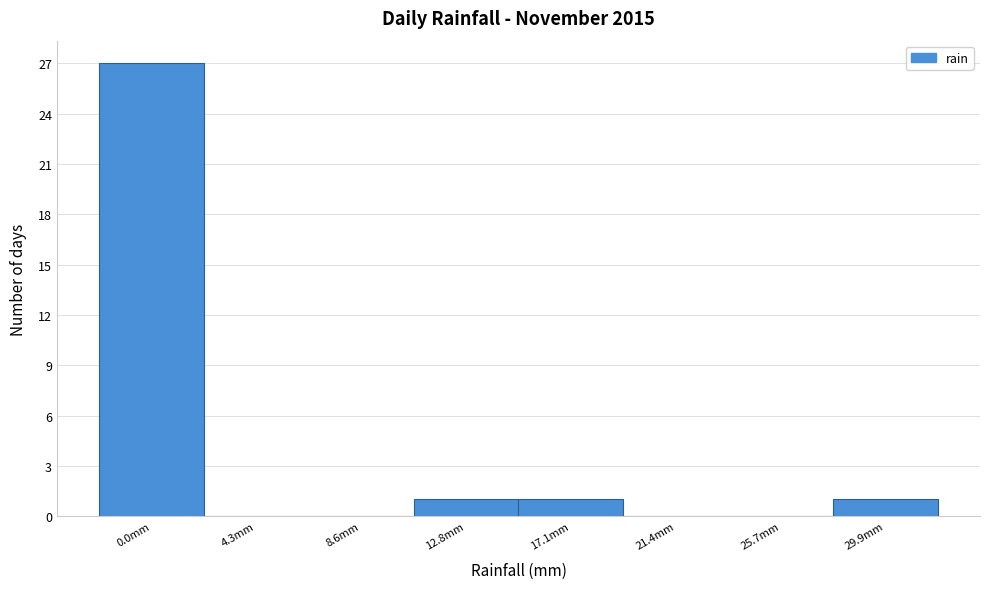

Reading left to right, what are all the values shown in this chart?

0.0mm=27	4.3mm=0	8.6mm=0	12.8mm=1	17.1mm=1	21.4mm=0	25.7mm=0	29.9mm=1